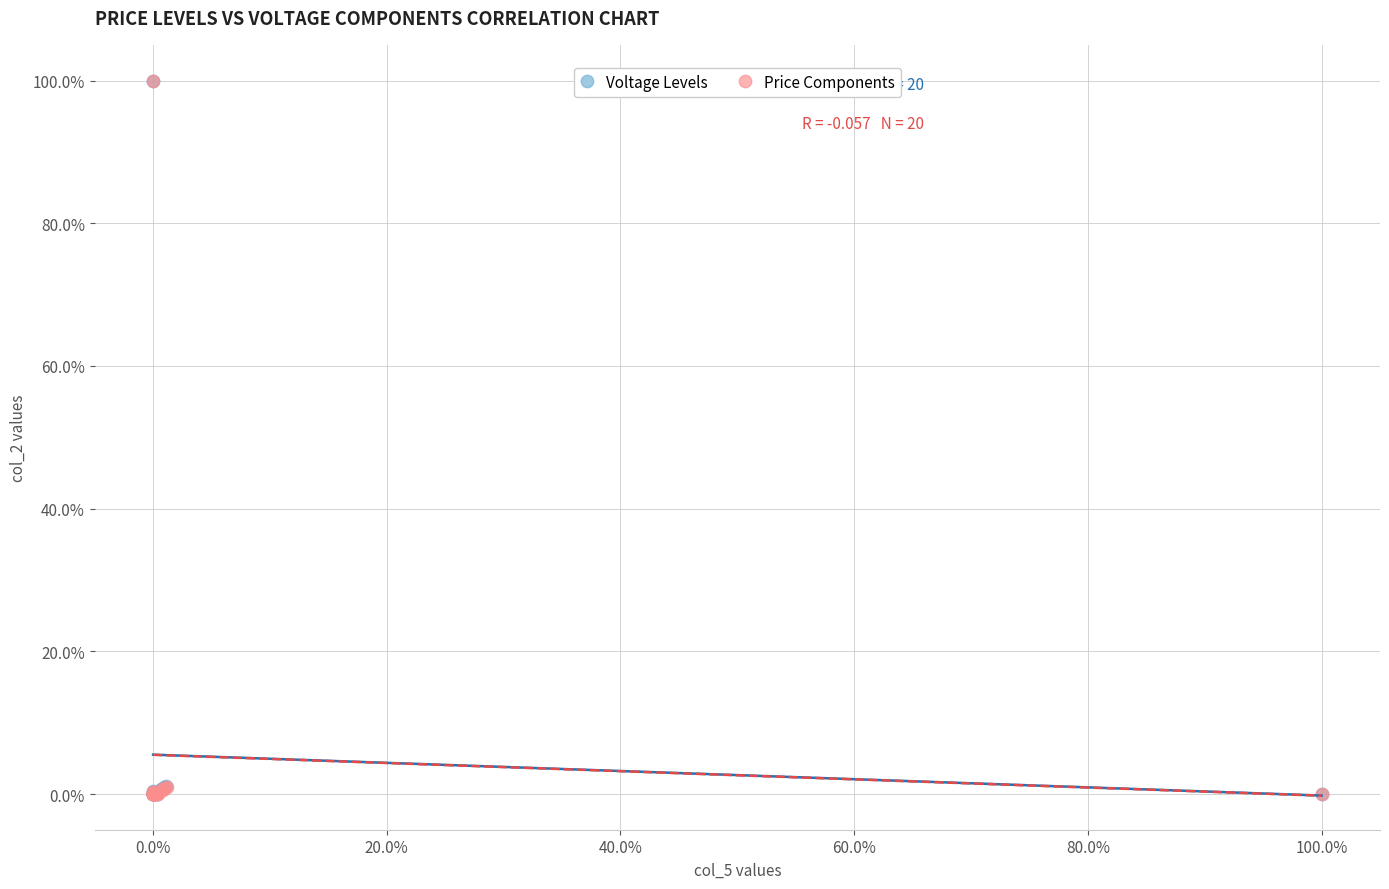

What are all the series names shown in the legend?

Voltage Levels, Price Components